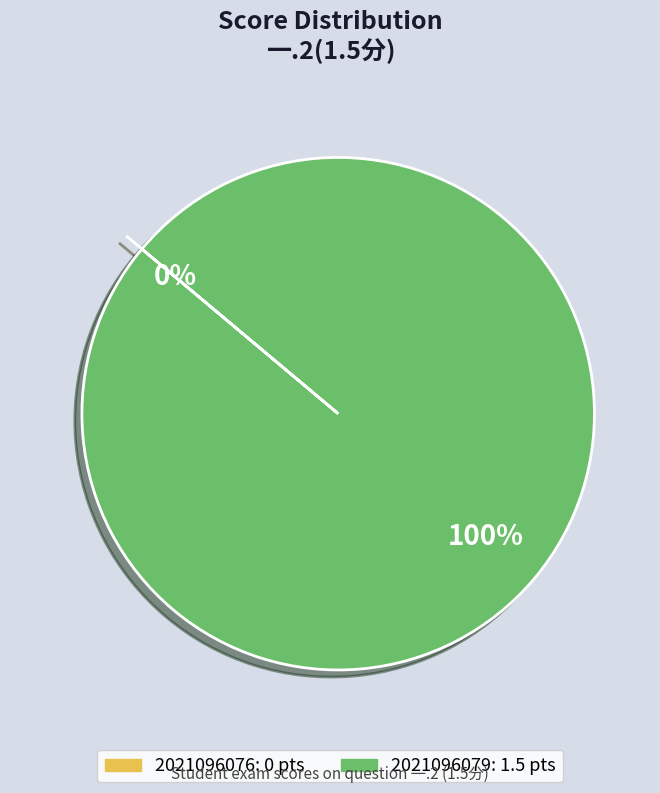

Is it true that 2021096076 is 0% of the pie?

True